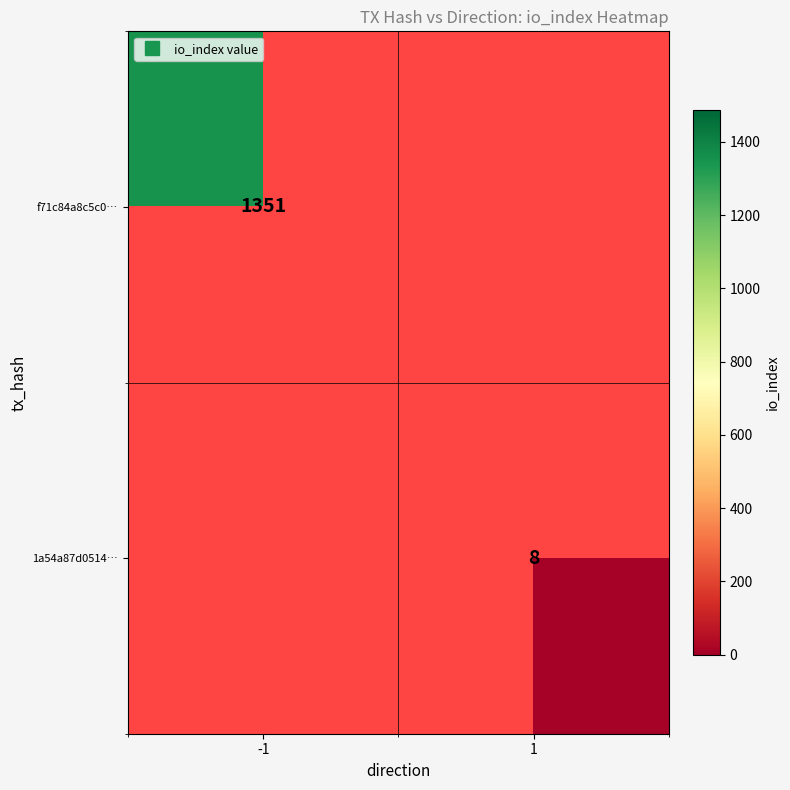

At how many categories does at least one series exceed 782?

1